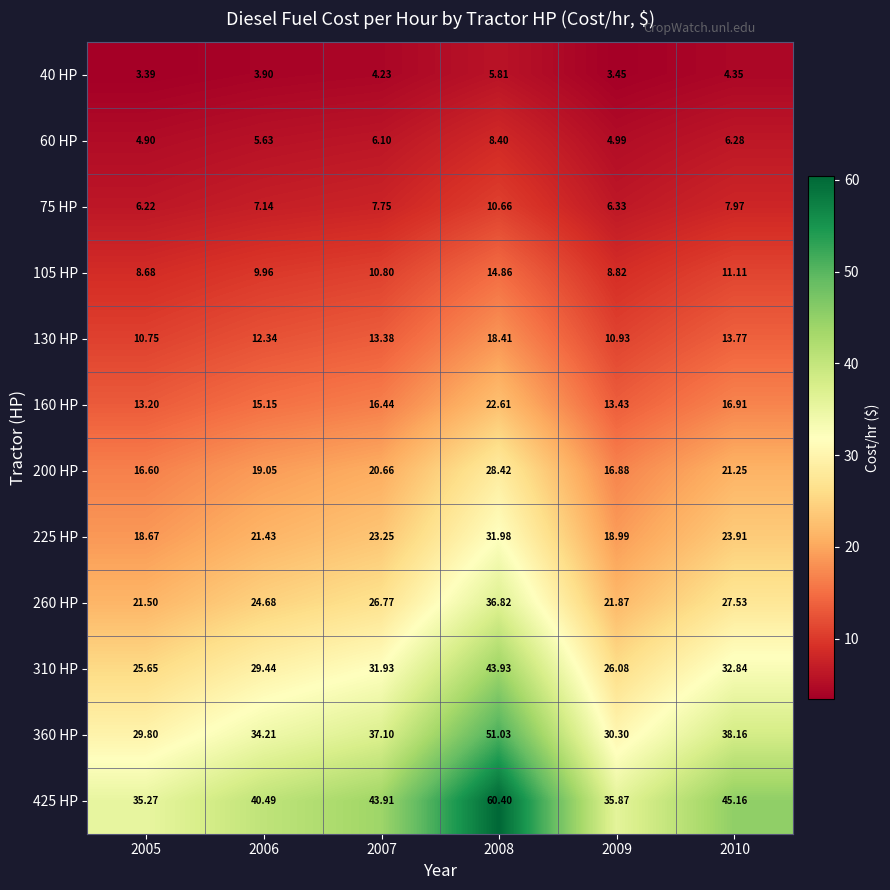

What is the spread (max minus min) of values at 2008?

54.6